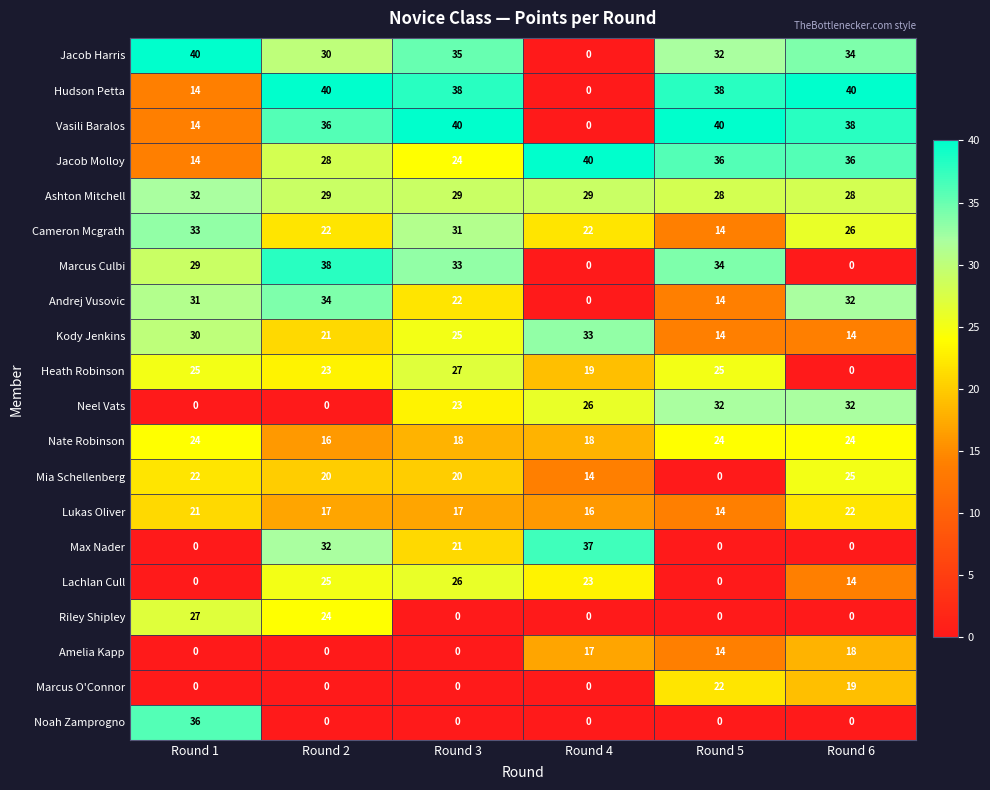

Count the Riley Shipley values in the range 0 to 24.

5